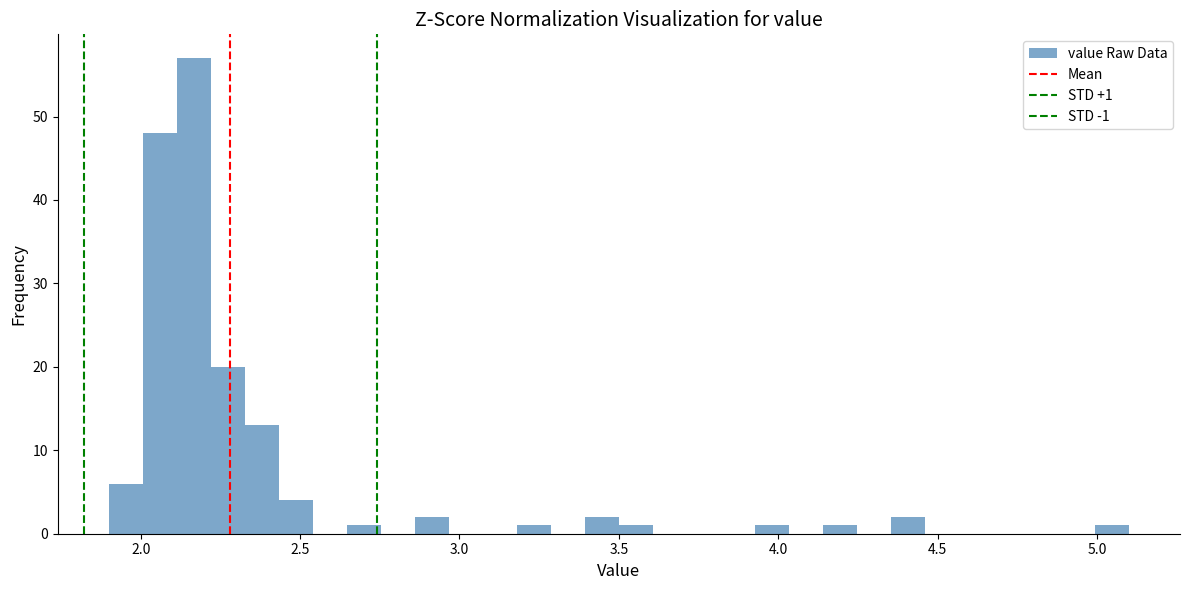

Around what value on the x-axis is the tallest bar? Give the approximate position of its centre, as read against the axis.

2.15